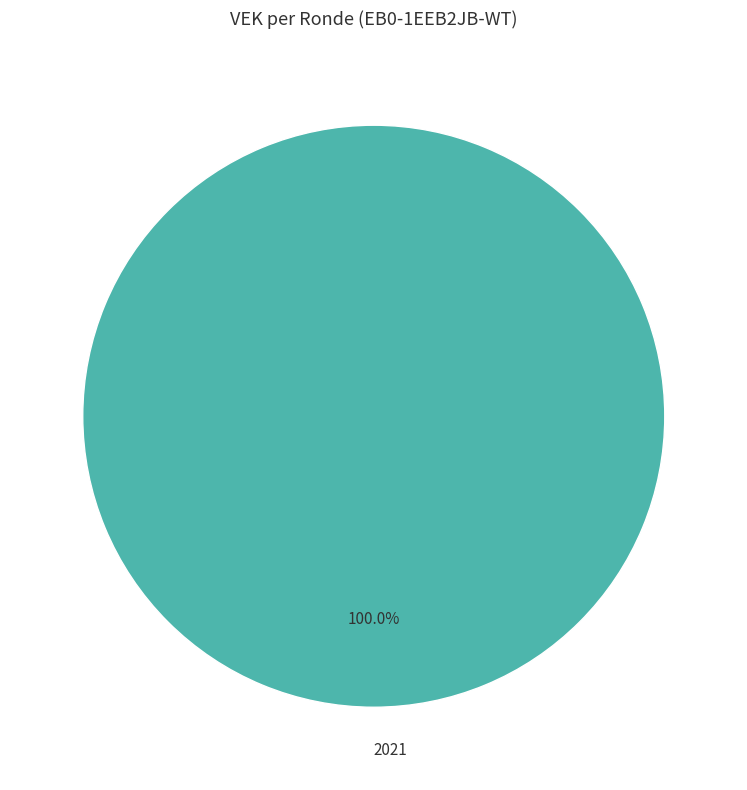

Which slice represents more than half of the pie?

2021